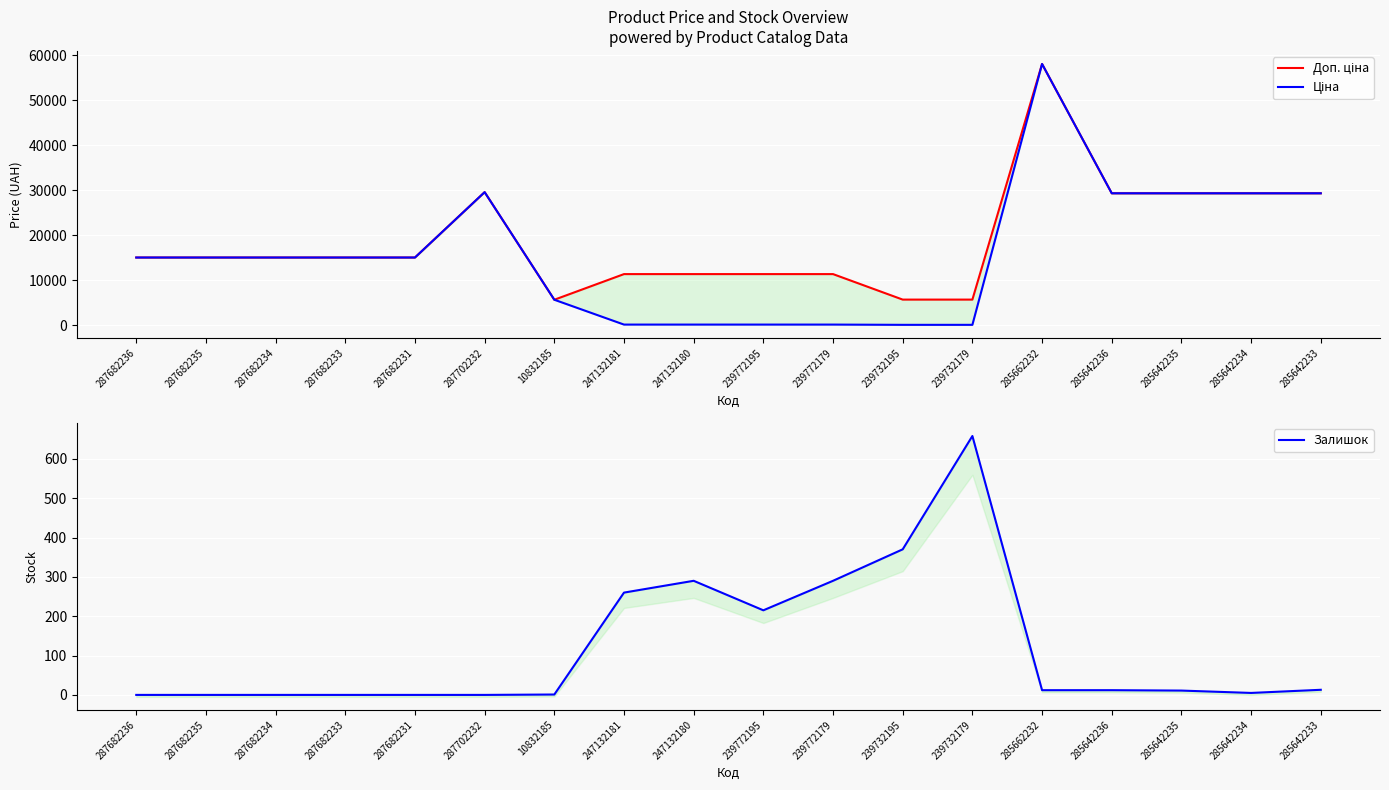

Reading left to right, extract all data points from this chart.

Доп. ціна: 15019.2	15019.2	15019.2	15019.2	15019.2	29548.9	5636.0	11334.0	11334.0	11334.0	11334.0	5667.0	5667.0	58037.0	29294.9	29294.9	29294.9	29294.9
Ціна: 15019.2	15019.2	15019.2	15019.2	15019.2	29548.9	5636.0	113.3	113.3	113.3	113.3	56.7	56.7	58037.0	29294.9	29294.9	29294.9	29294.9
Залишок: 0.0	0.0	0.0	0.0	0.0	0.0	1.0	260.0	290.0	215.0	290.0	370.0	658.0	12.0	12.0	11.0	5.0	13.0